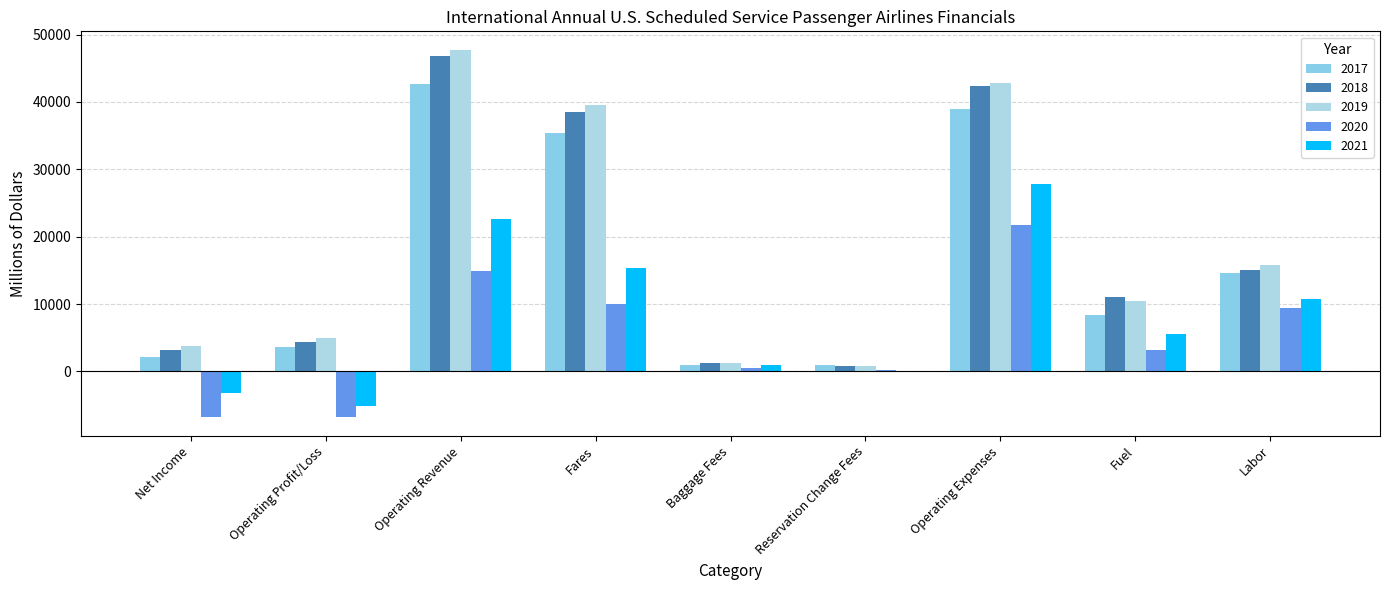

At which label is 2018 closest to 23863?

Labor